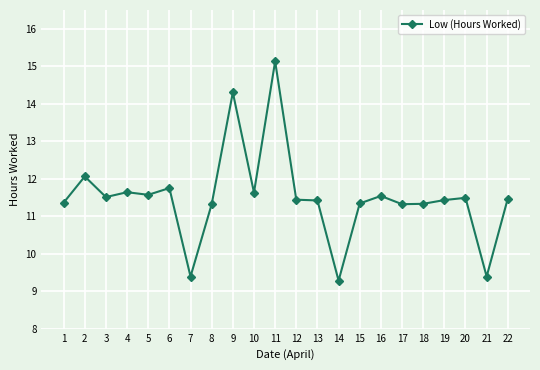

What is the value of the 17th point from the left?

11.3